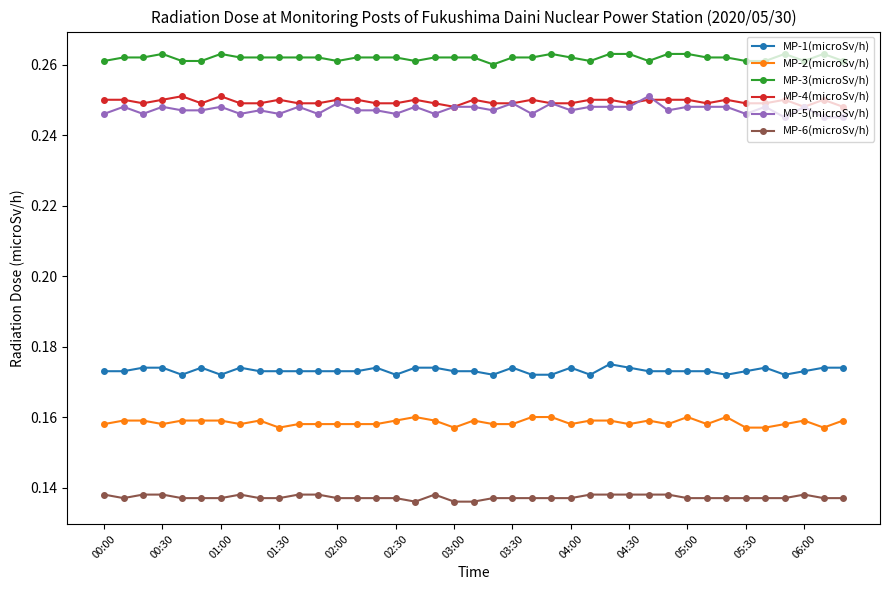

Which series has the largest range (max minus min)?

MP-5(microSv/h)